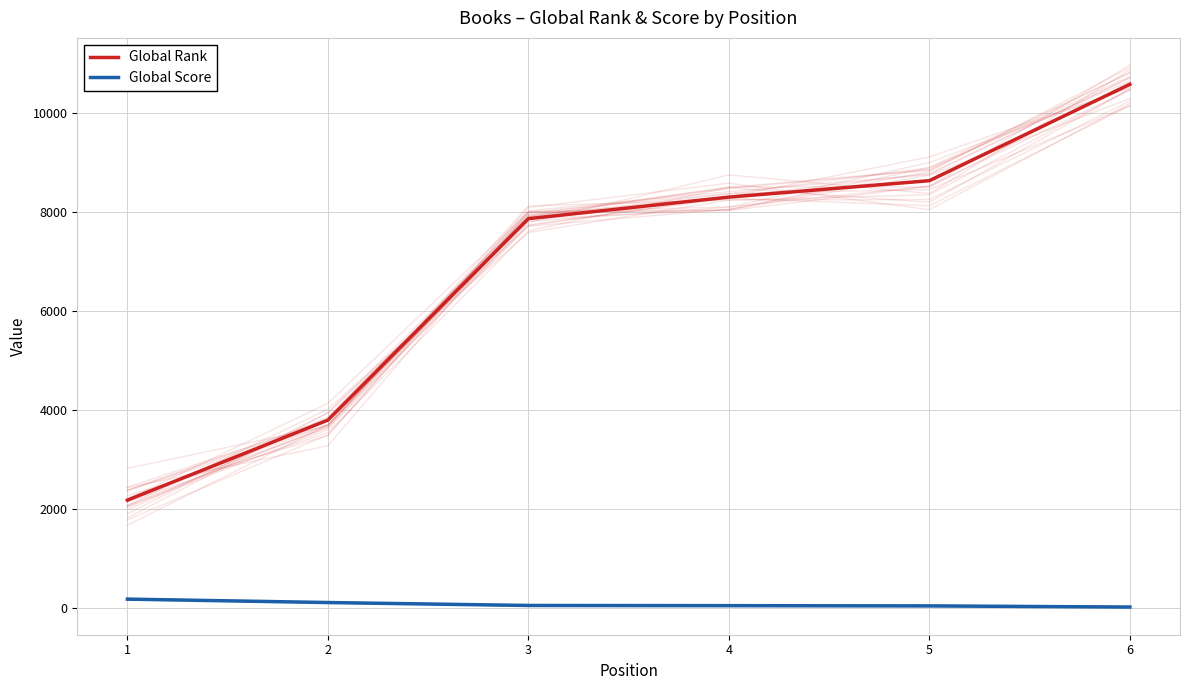

Reading left to right, list all the values displayed in this chart.

Global Rank: 2172	3792	7864	8300	8632	10581
Global Score: 171	102	43	39	34	11